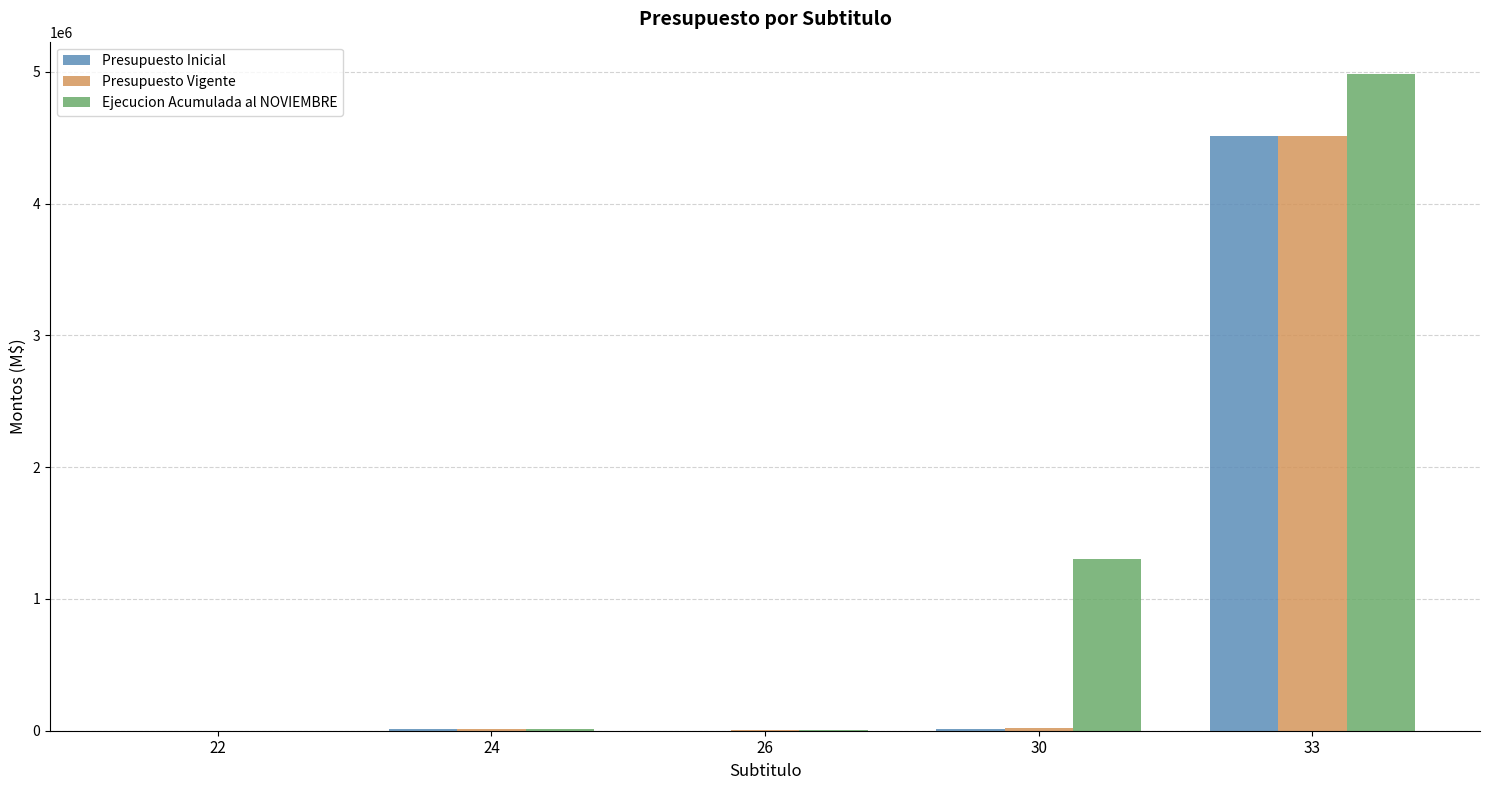

The value of Ejecucion Acumulada al NOVIEMBRE at 33 is 4980135. True or false?

True